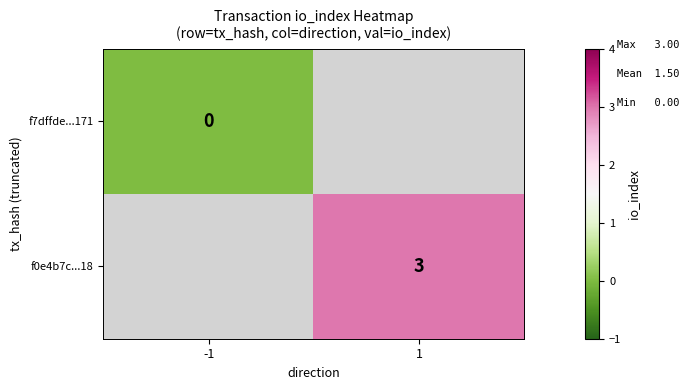

The value of f0e4b7c...18 at 1 is 3. True or false?

True